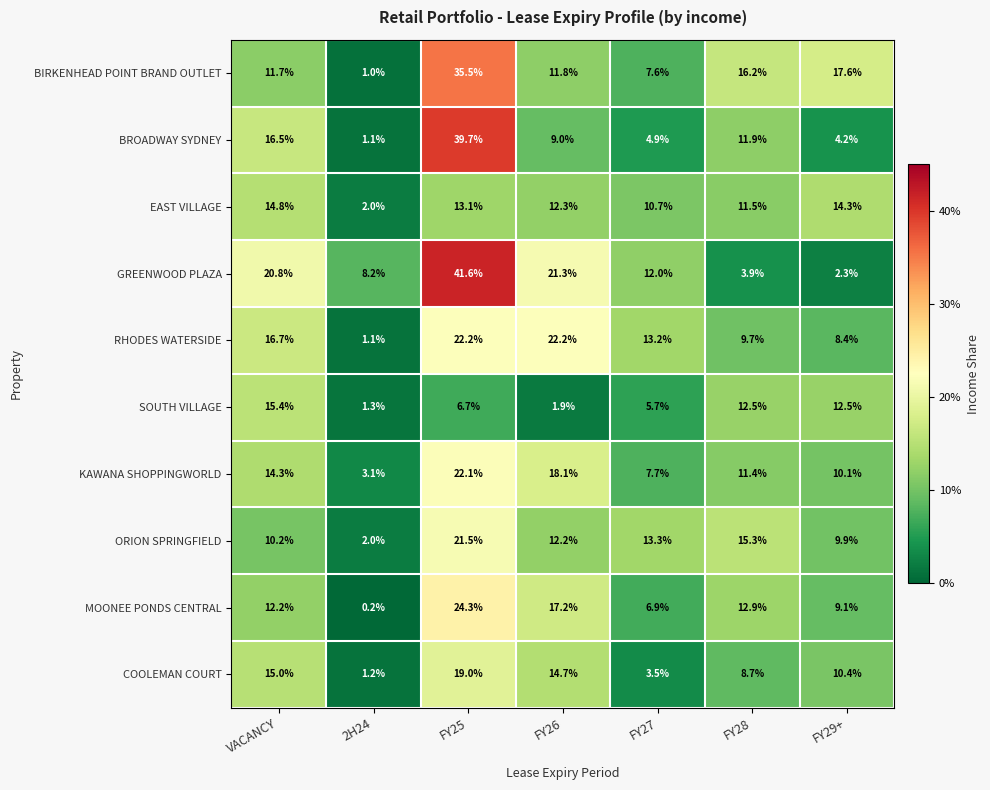

What is the average value of the COOLEMAN COURT series?

10.4